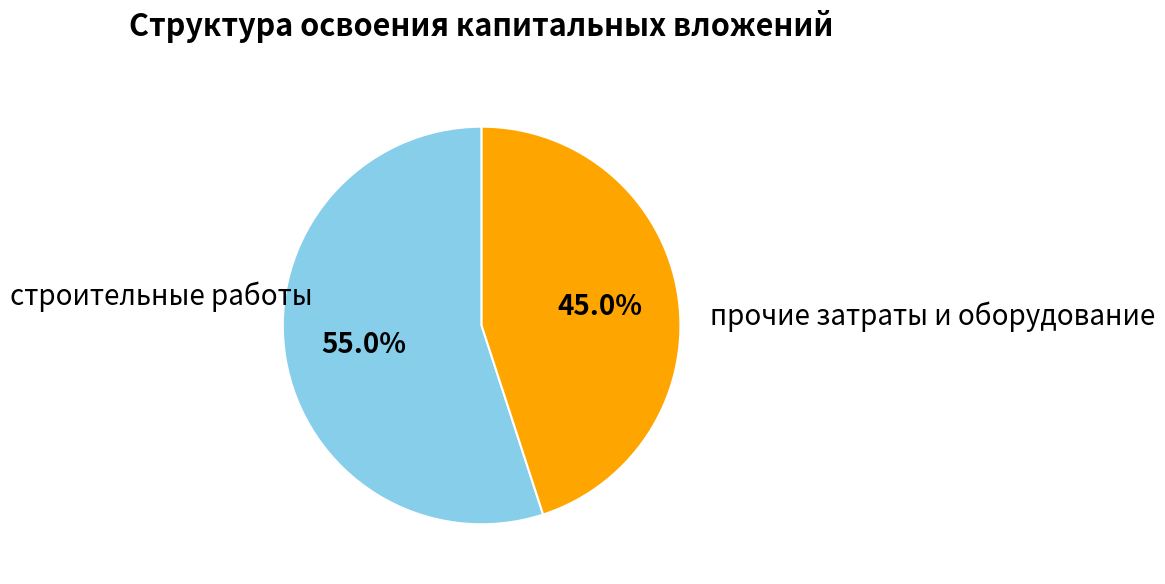

Approximately how many times larger is the value at строительные работы compared to прочие затраты и оборудование?

1.2